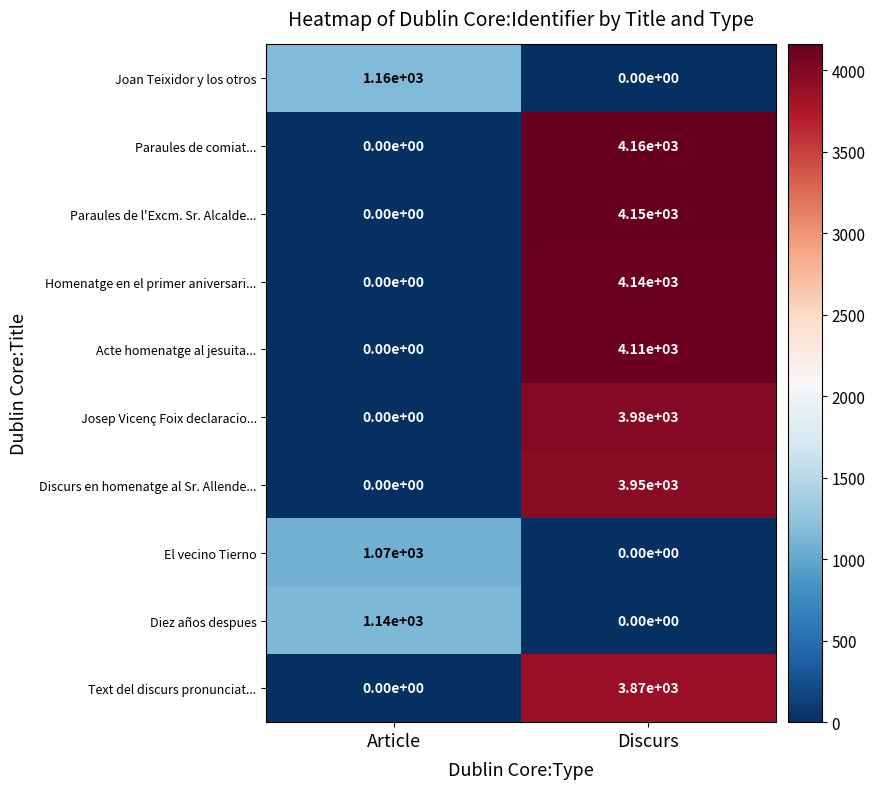

List the labels in order of Homenatge en el primer aniversari... value, largest first.

Discurs, Article